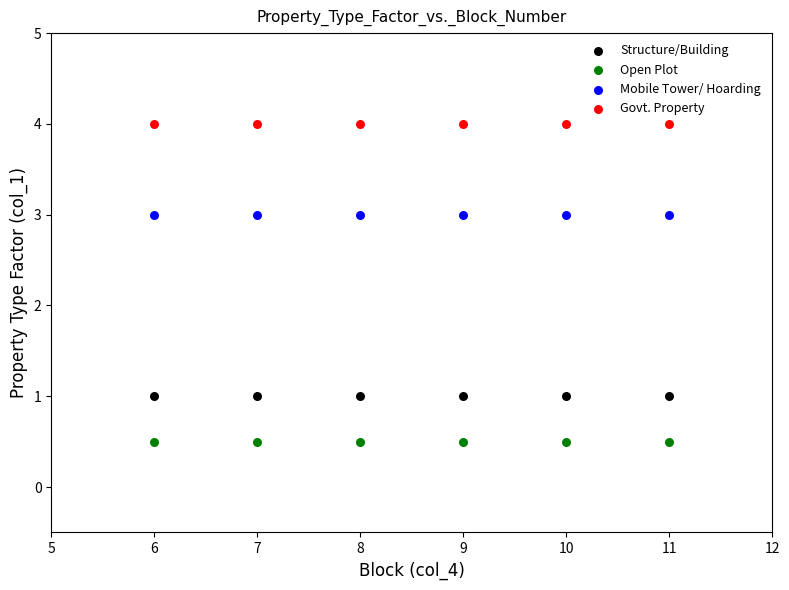

Which series reaches the minimum Y coordinate?

Open Plot